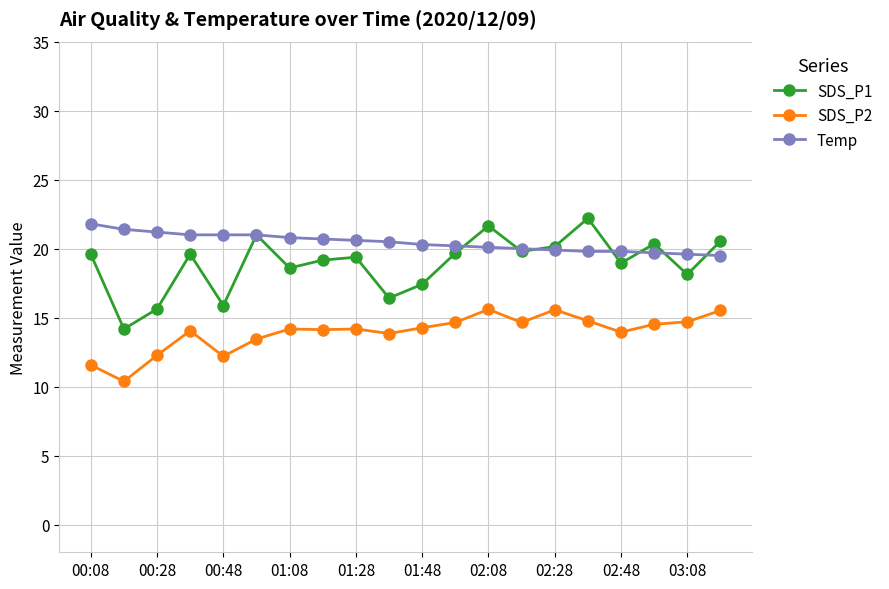

True or false: Temp and SDS_P2 cross at least once.

False